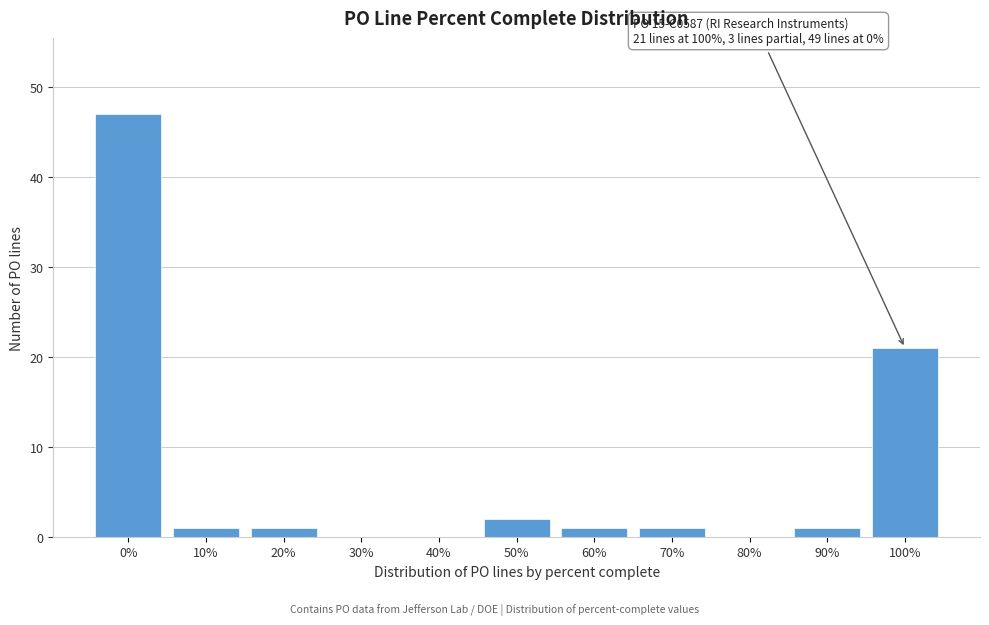

Reading left to right, list all the values displayed in this chart.

0%=47	10%=1	20%=1	30%=0	40%=0	50%=2	60%=1	70%=1	80%=0	90%=1	100%=21